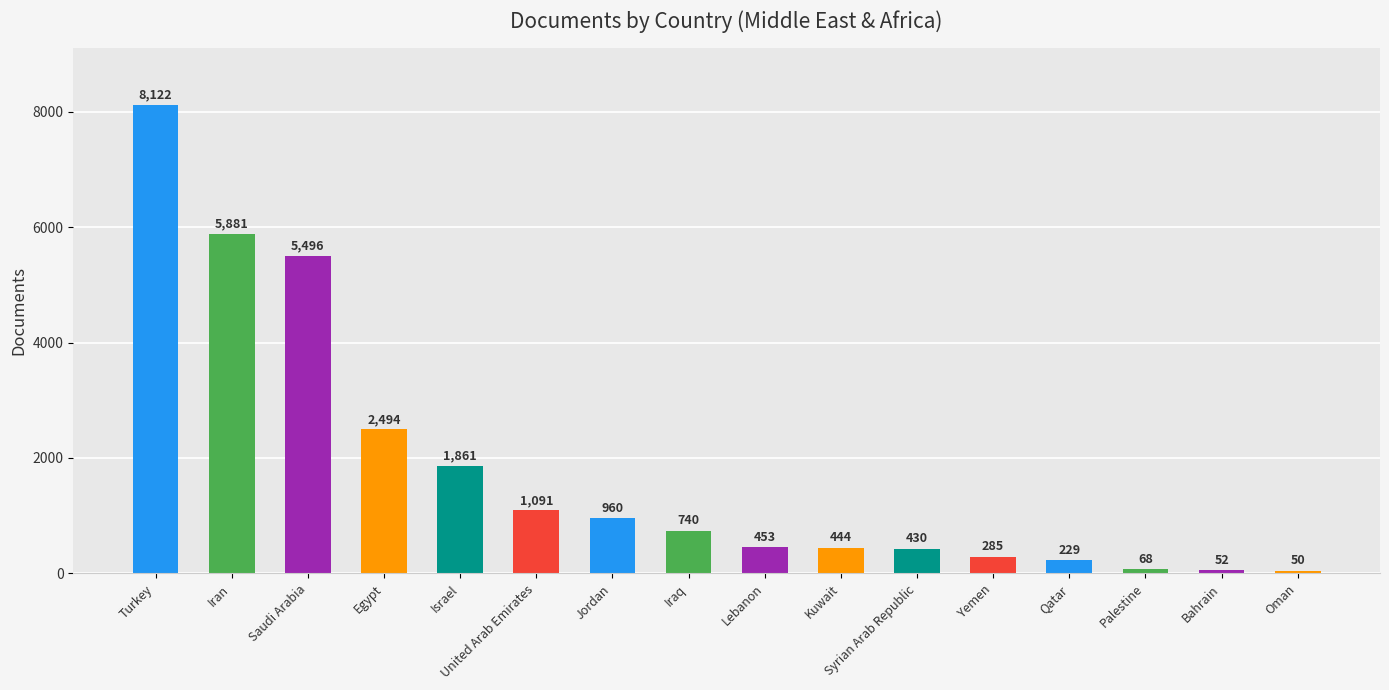

Reading left to right, extract all data points from this chart.

8122	5881	5496	2494	1861	1091	960	740	453	444	430	285	229	68	52	50